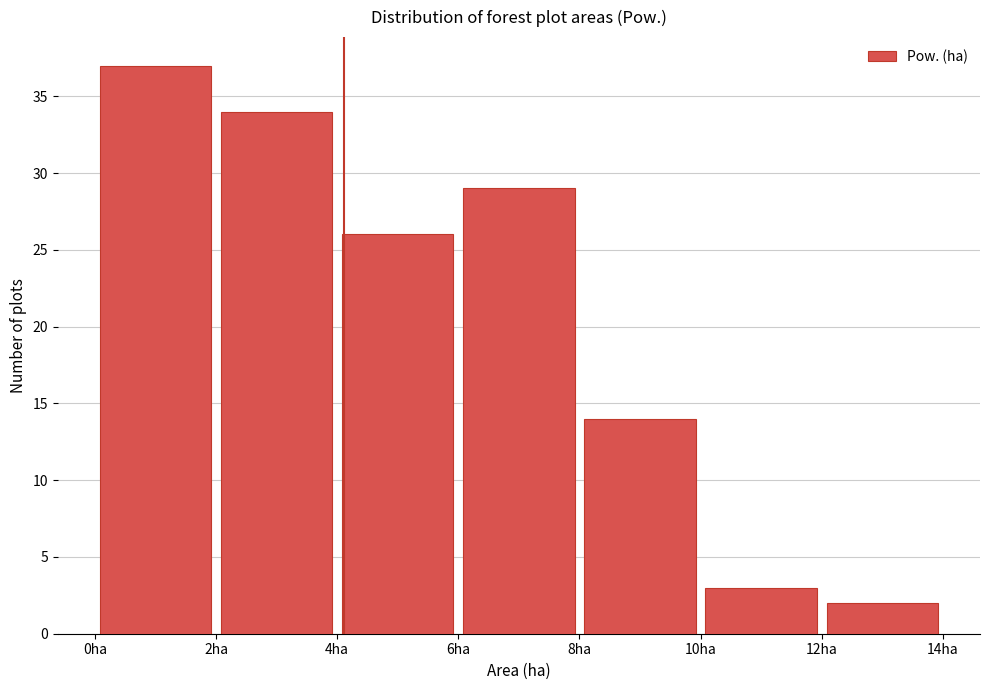

Reading left to right, transcribe this chart: for each bar, give the range it covers on the x-axis and its height. The values are not printed on the chart, so give them approximately, as read against the axis.

0 to 2: 37
2 to 4: 34
4 to 6: 26
6 to 8: 29
8 to 10: 14
10 to 12: 3
12 to 14: 2